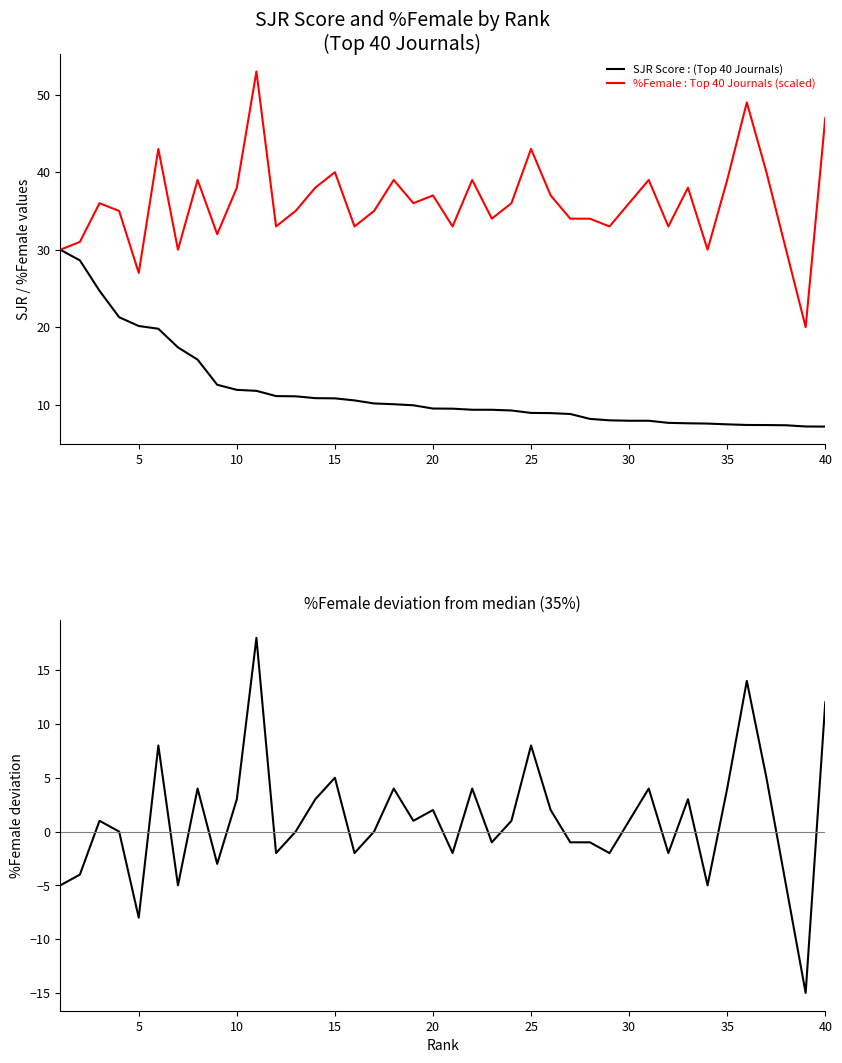

Is the value of %Female : Top 40 Journals (scaled) at 20 greater than the value of SJR Score : (Top 40 Journals) at 25?

Yes